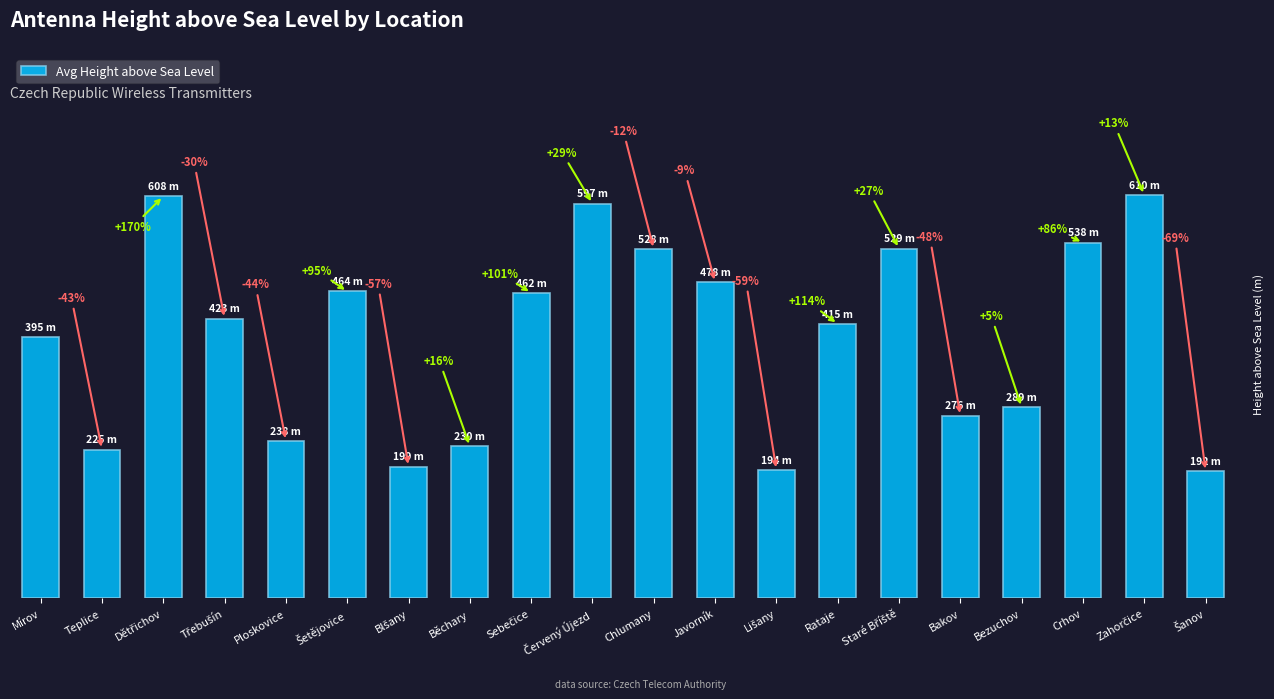

Reading left to right, transcribe all the data shown in this chart.

395	225	608	423	238	464	199	230	462	597	528	478	194	415	529	276	289	538	610	192